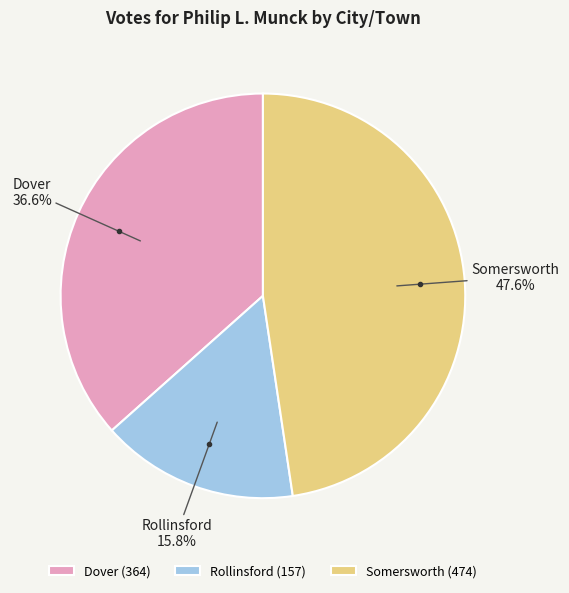

What is the ratio of the value at Rollinsford to the value at Somersworth?

0.3